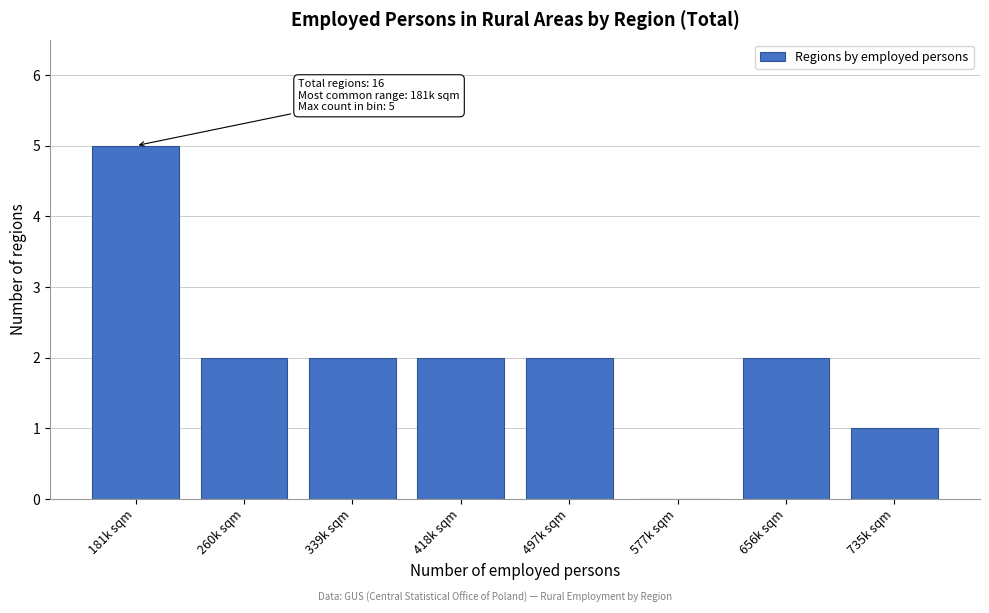

Reading right to left, list all the values displayed in this chart.

735k sqm=1	656k sqm=2	577k sqm=0	497k sqm=2	418k sqm=2	339k sqm=2	260k sqm=2	181k sqm=5